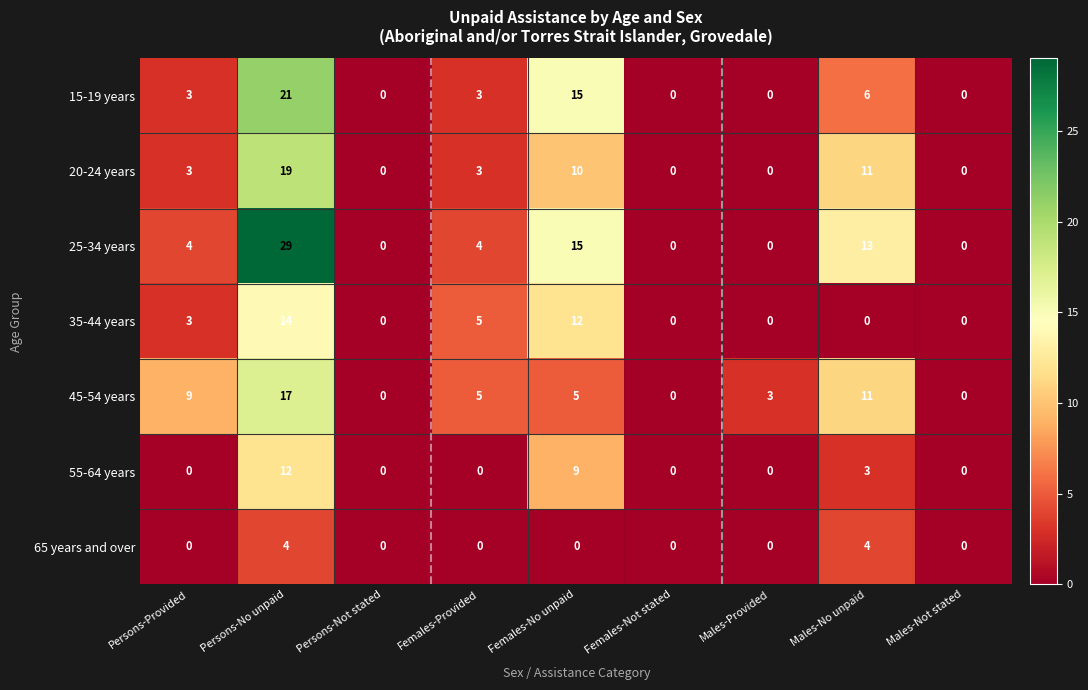

The value of 35-44 years at Persons-Not stated is 0. True or false?

True